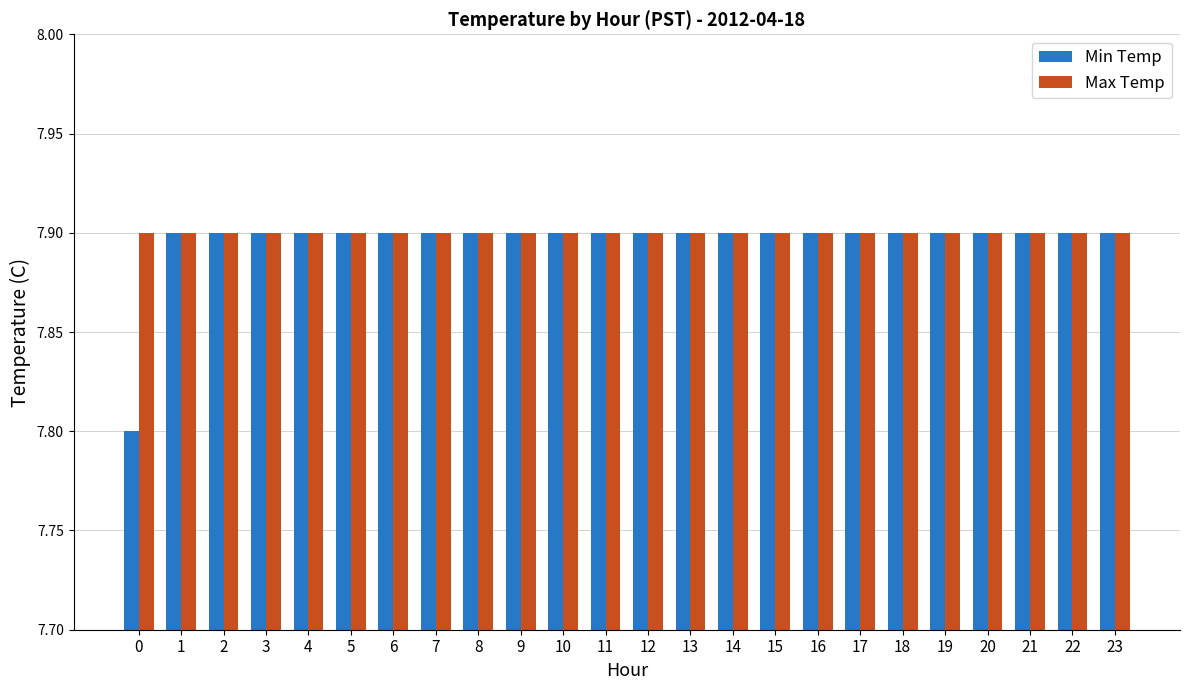

How many categories are shown in the chart?

24